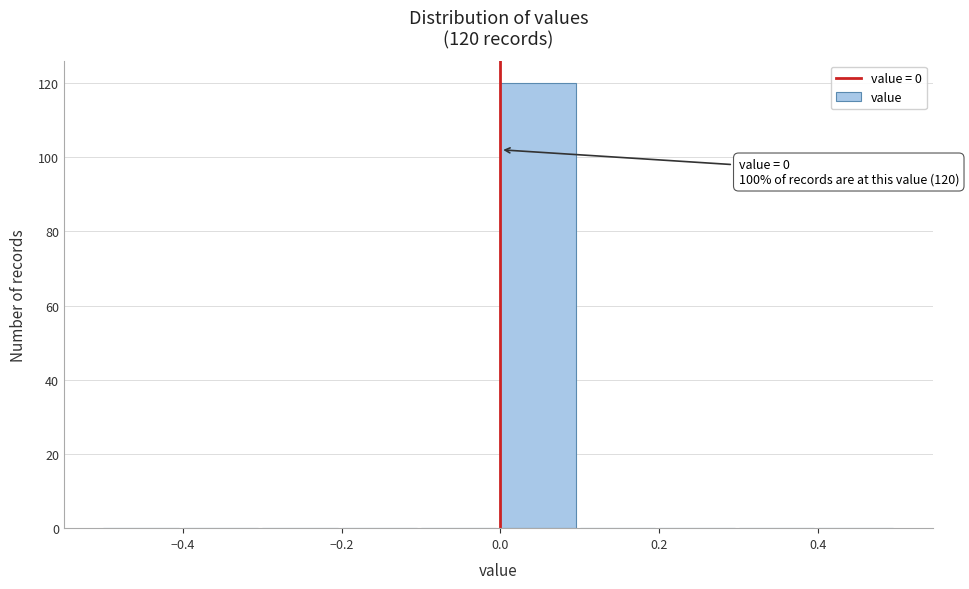

Which range on the x-axis has the tallest bar?

0.0 to 0.1